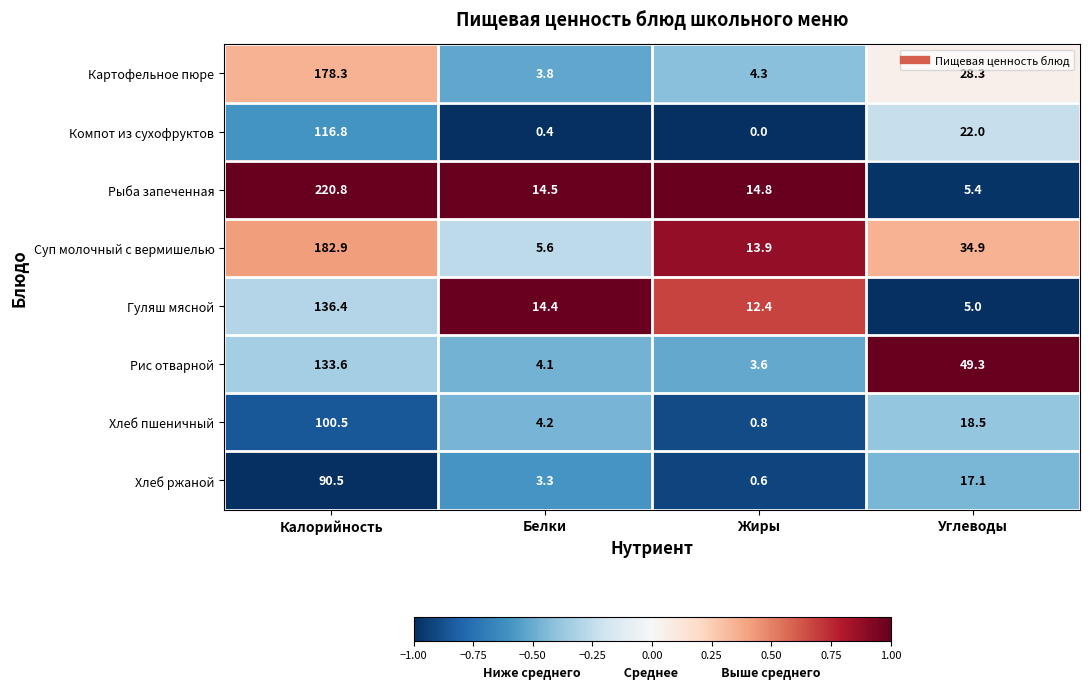

At Белки, list the series in order from largest to smallest.

Рыба запеченная, Гуляш мясной, Суп молочный с вермишелью, Хлеб пшеничный, Рис отварной, Картофельное пюре, Хлеб ржаной, Компот из сухофруктов